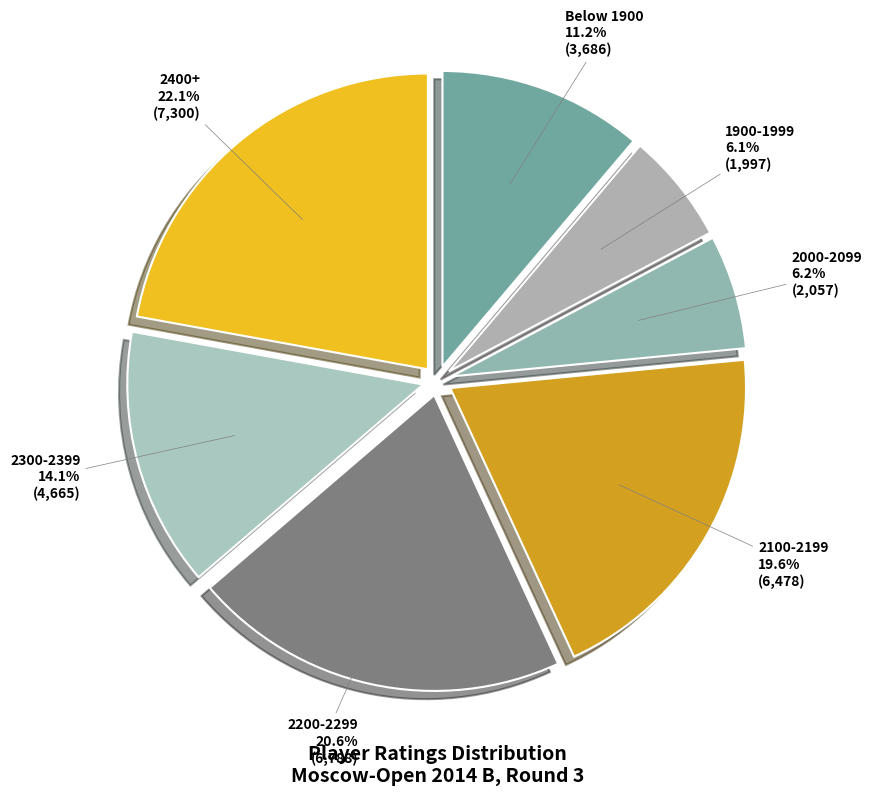

How many slices are in this pie chart?

7